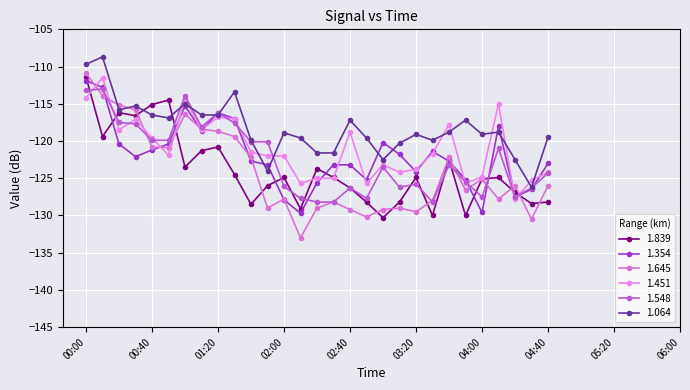

What is the value of the 1.064 point at the 2nd from the left?

-108.7